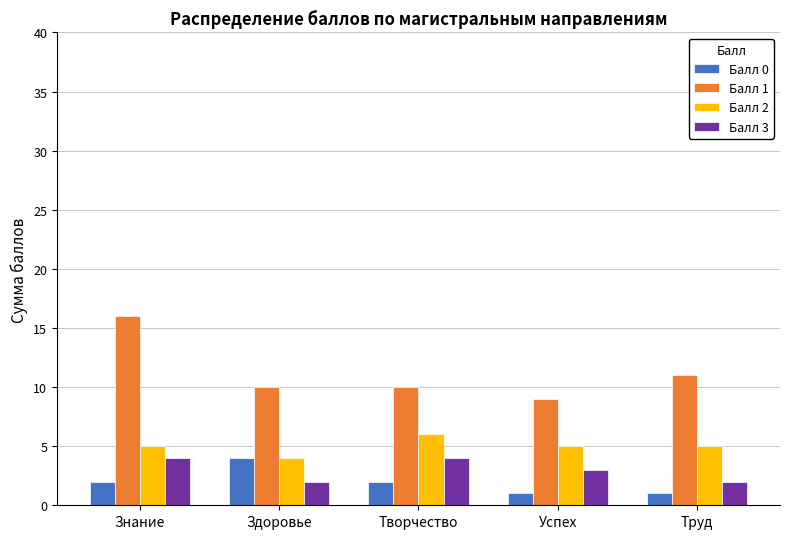

What is the difference between the maximum and second lowest values in the Балл 1 series?

6